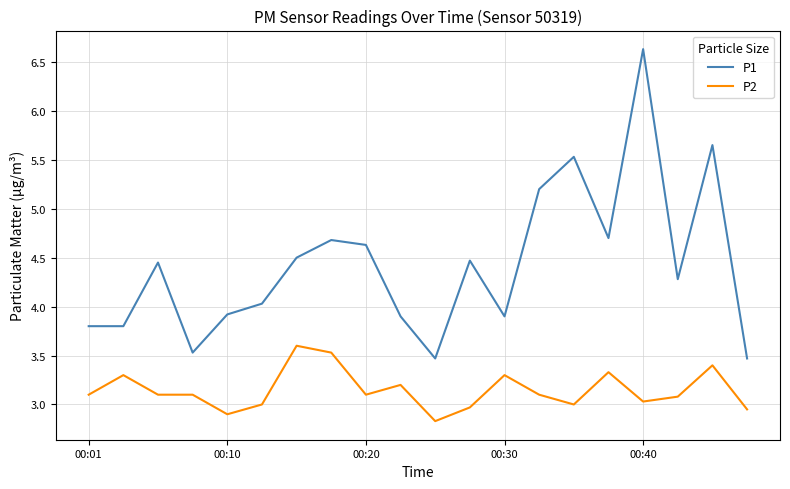

What is the minimum value for P1?

3.5